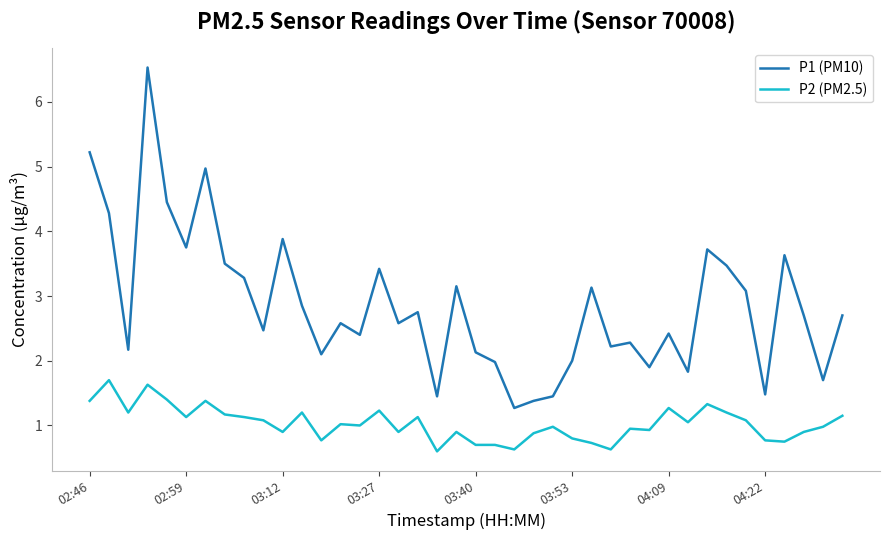

Which series has the largest range (max minus min)?

P1 (PM10)